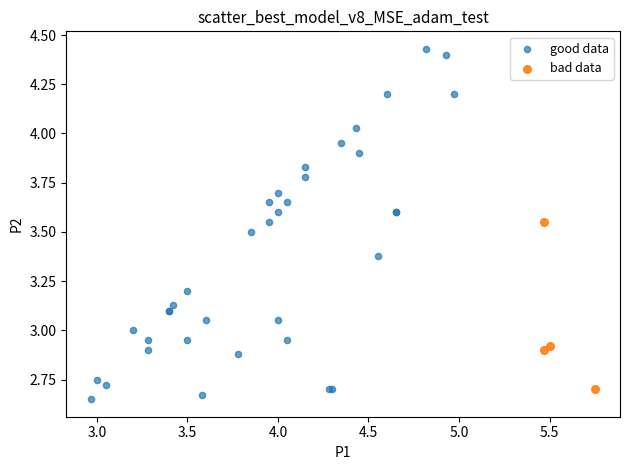

What are all the series names shown in the legend?

good data, bad data